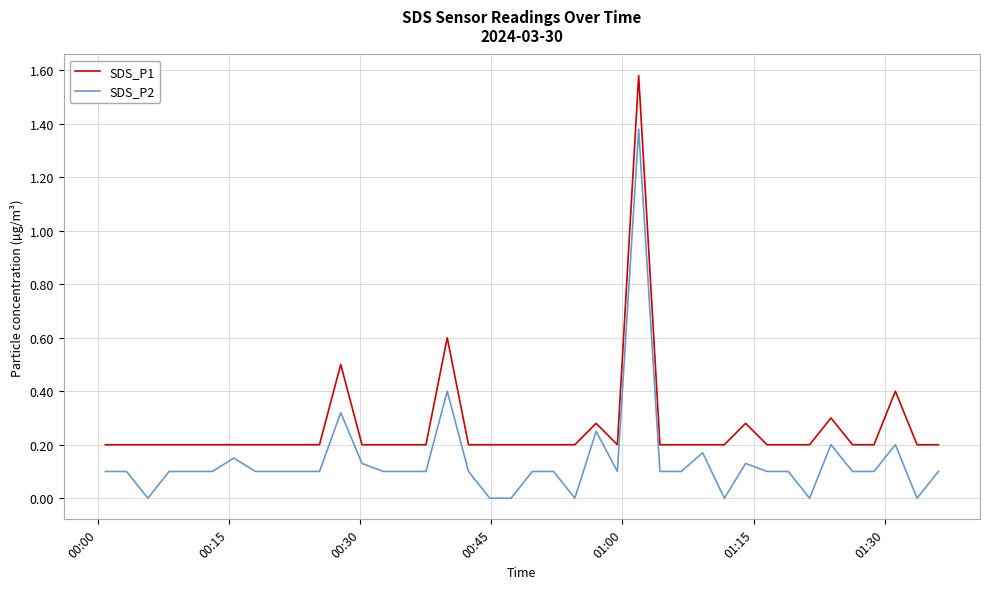

What are all the series names shown in the legend?

SDS_P1, SDS_P2